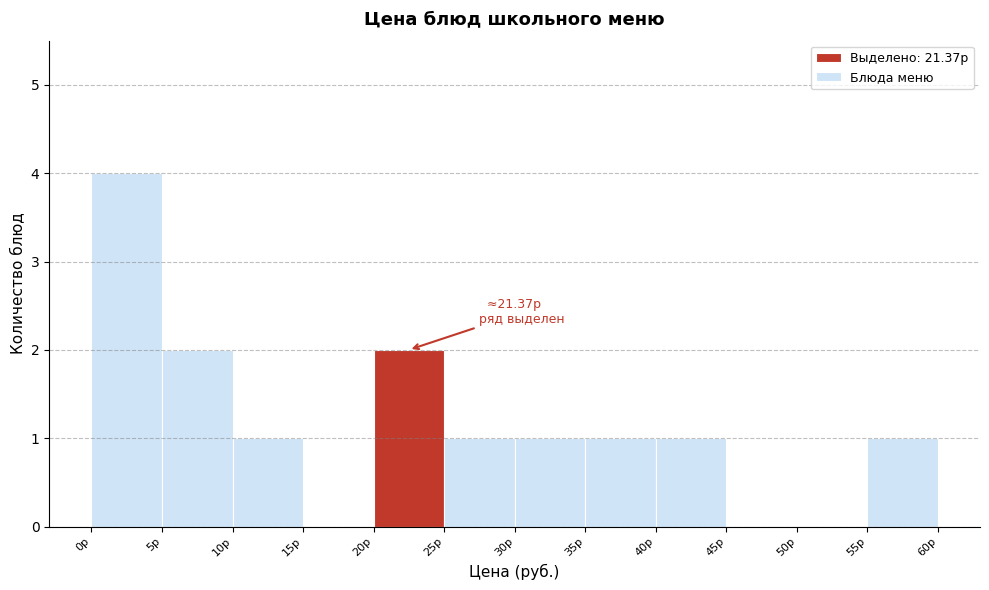

Over which range of the x-axis is the bar tallest?

0 to 5